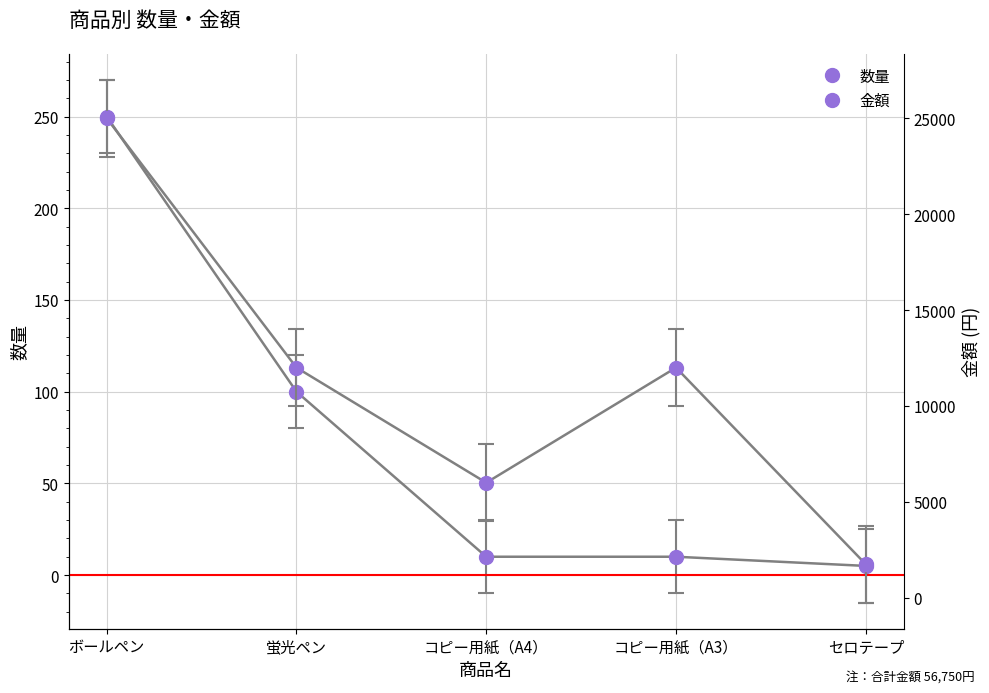

What is the total value across all series at コピー用紙（A3）?

12010